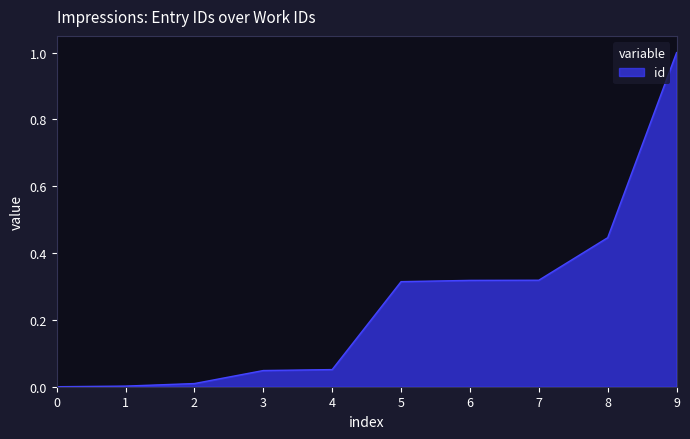

What is the difference between the maximum and minimum values?

1.0